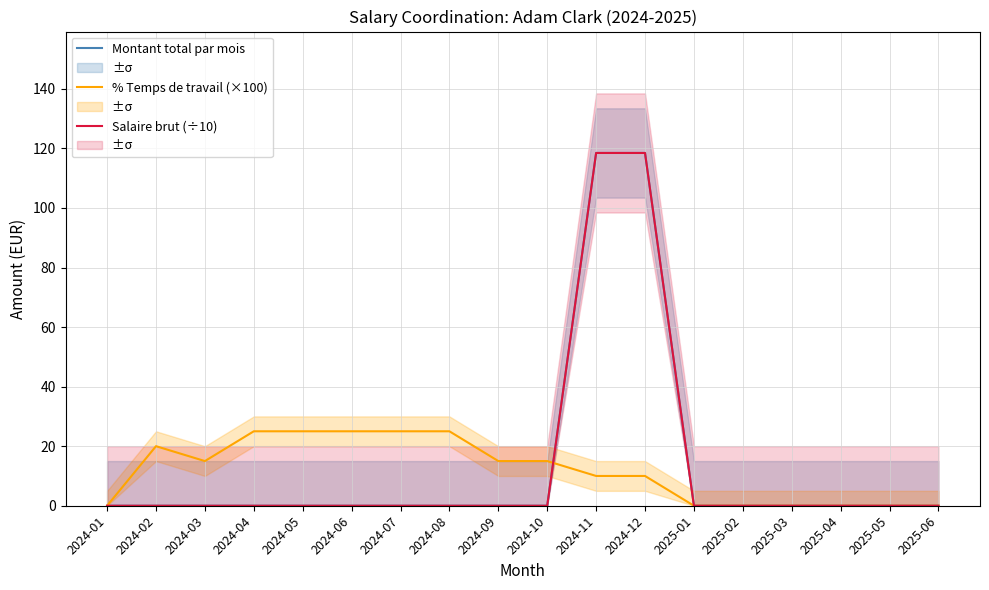

Rank the series at 2025-05 from highest to lowest value.

Montant total par mois, % Temps de travail (×100), Salaire brut (÷10)